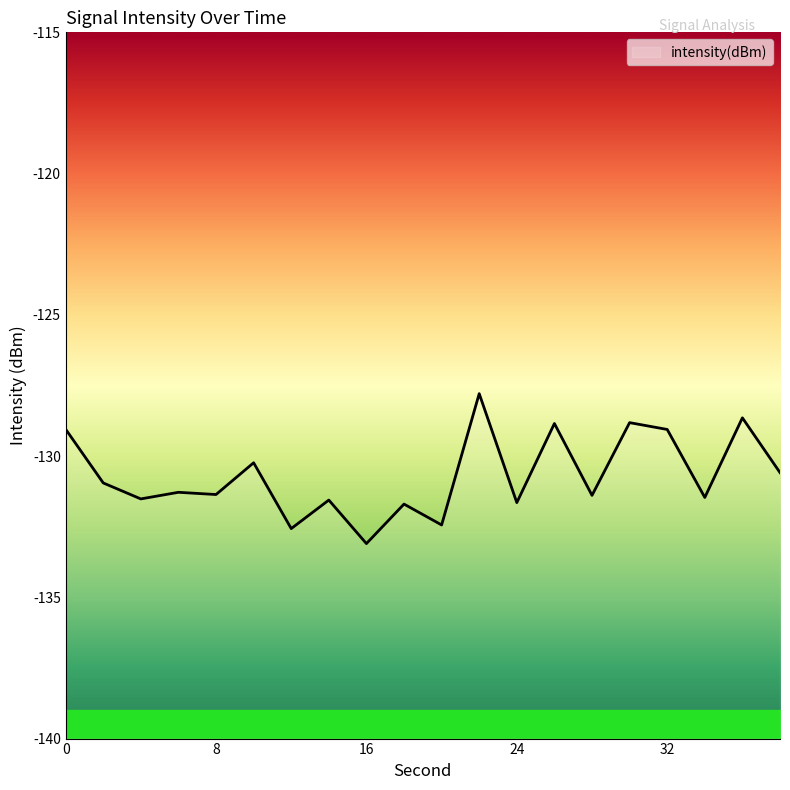

What is the value of the 19th point from the left?

-128.6